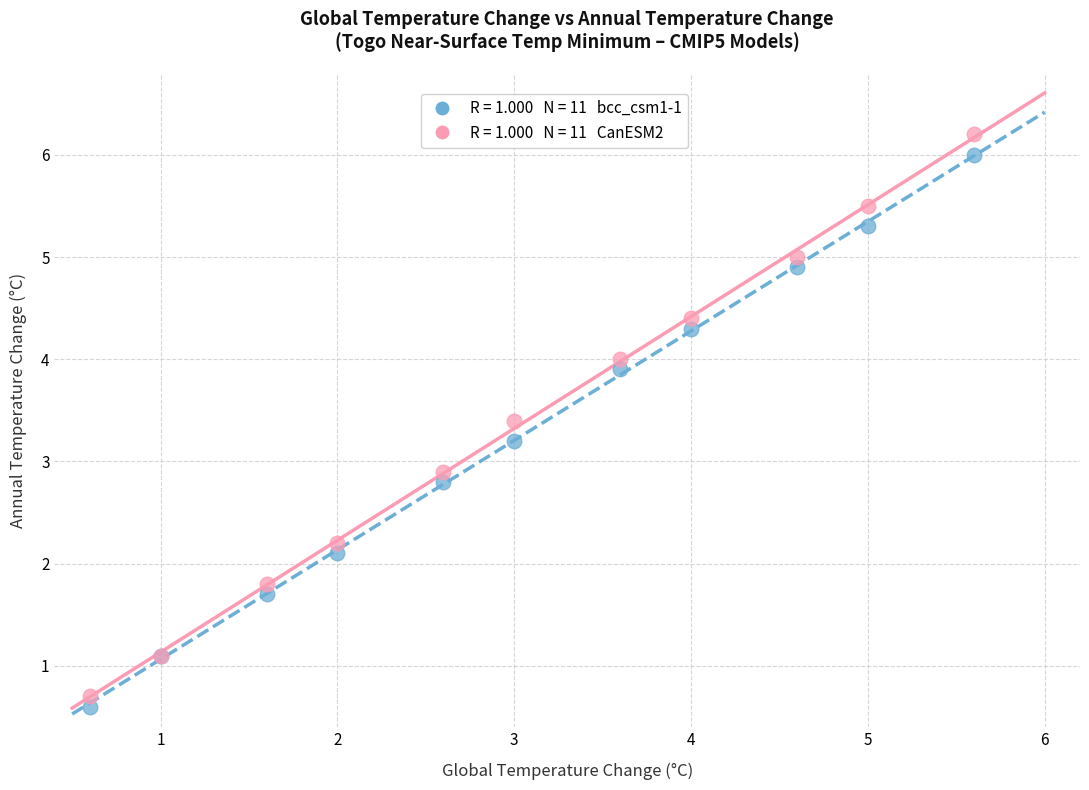

Across all series, what Y value is closest to 3?

2.9